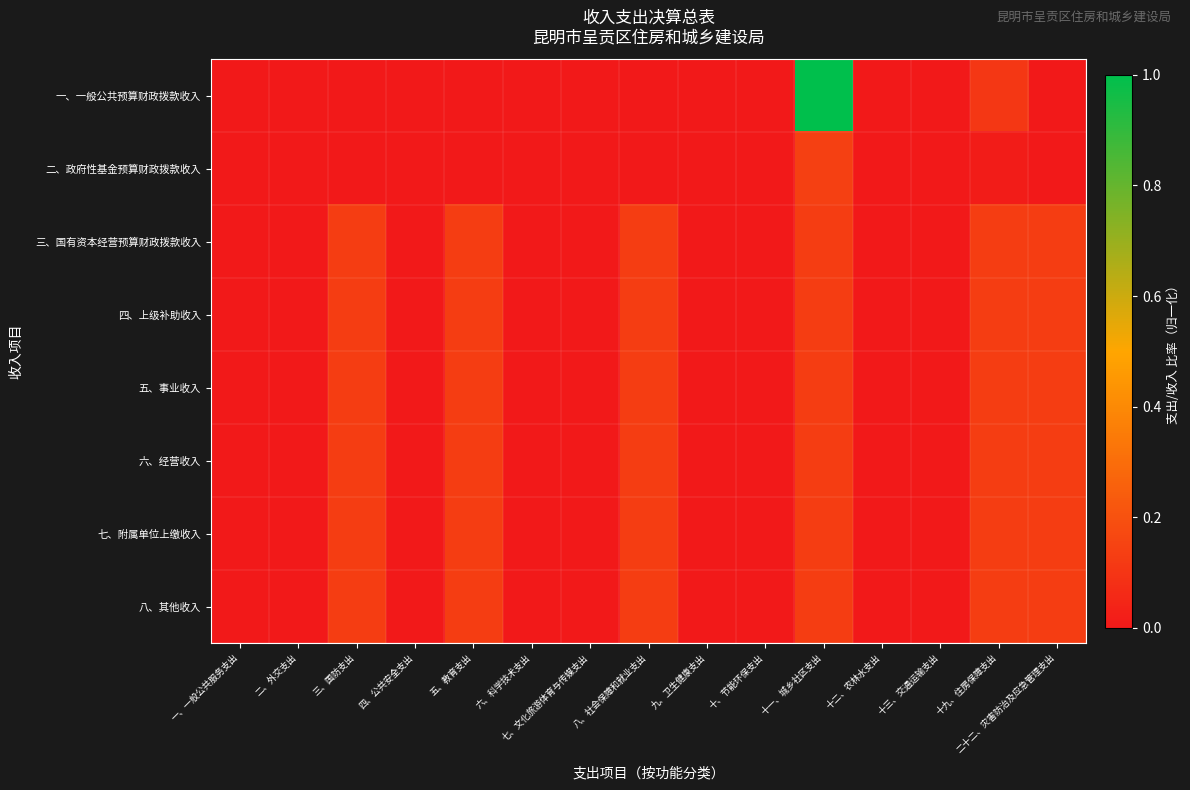

Between 十三、交通运输支出 and 十九、住房保障支出, which is larger?

十九、住房保障支出